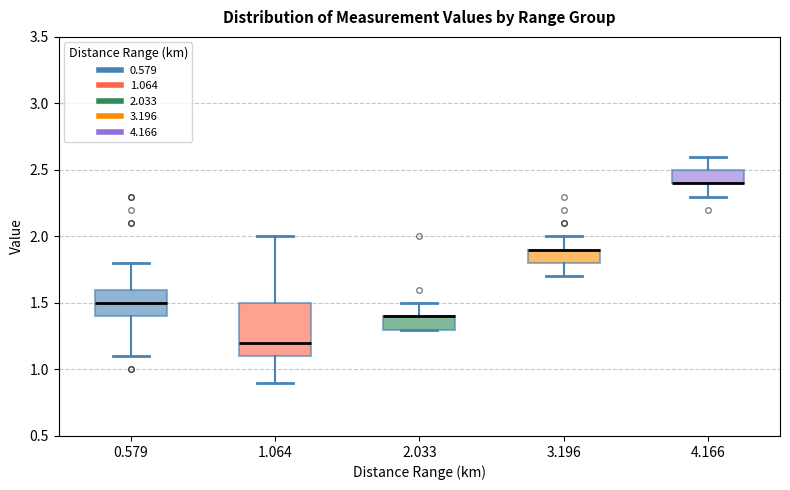

Where is the lower edge of the box at x = 2.033 on the y-axis? The values are not printed on the chart, so give them approximately, as read against the axis.

1.3